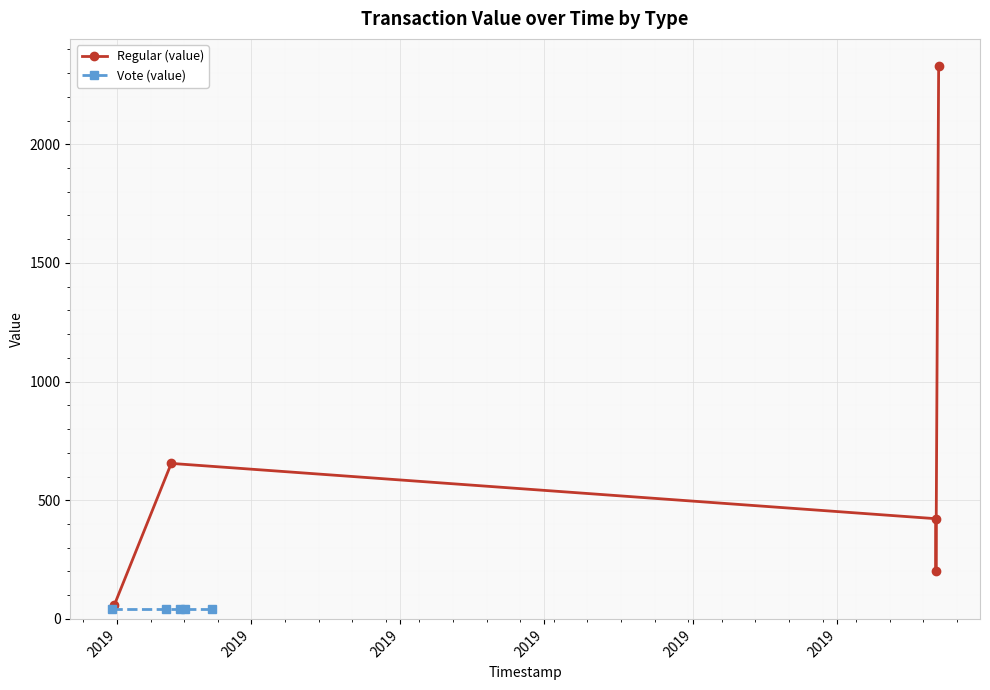

What is the minimum value for Regular (value)?

58.2